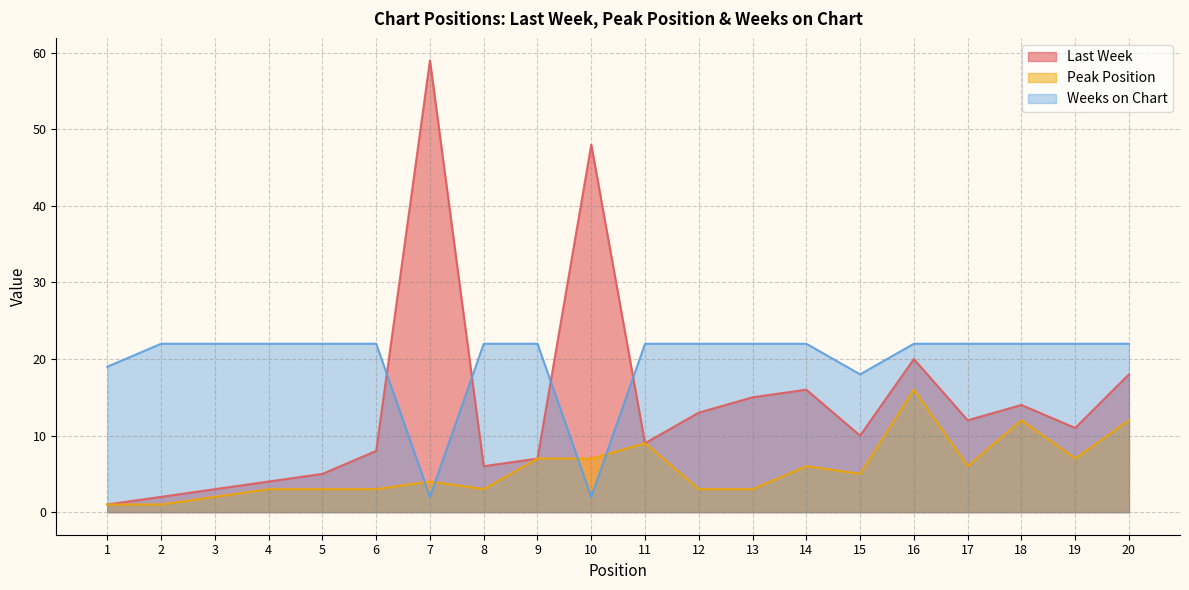

What is the maximum value for Peak Position?

16